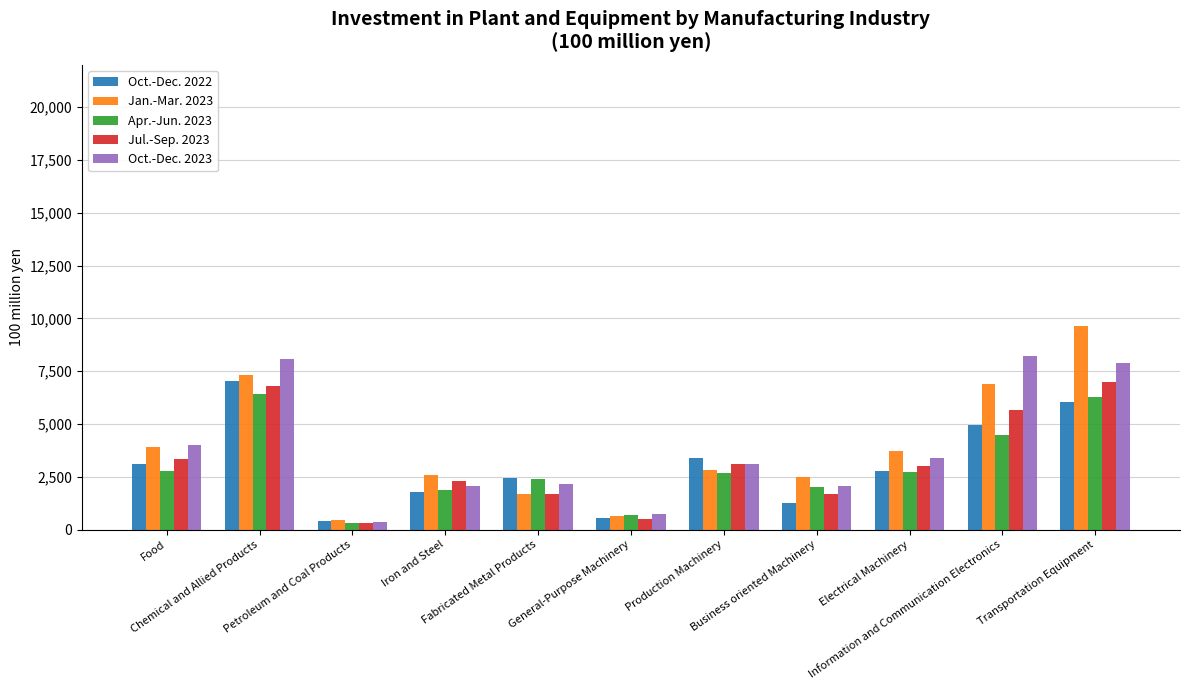

What are all the series names shown in the legend?

Oct.-Dec. 2022, Jan.-Mar. 2023, Apr.-Jun. 2023, Jul.-Sep. 2023, Oct.-Dec. 2023